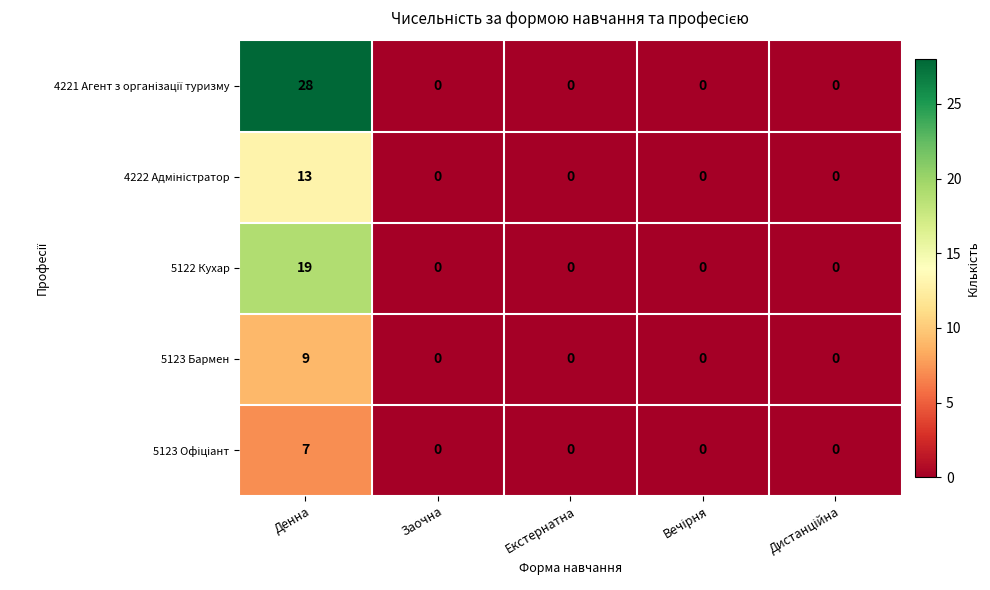

What is the difference between the maximum and second lowest values in the 5123 Бармен series?

9